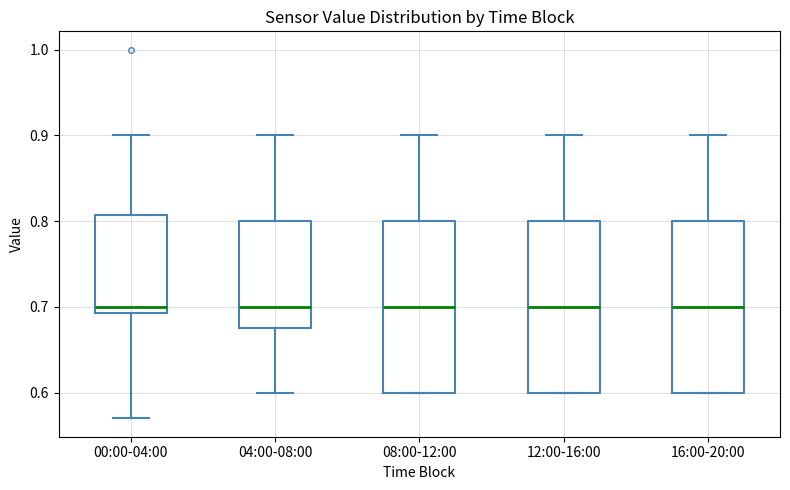

Reading left to right, read every box against the y-axis: the position of its median line, the range the box covers, and the ends of its whiskers. The values are not printed on the chart, so give them approximately, as read against the axis.

00:00-04:00: median 0.70, box 0.69 to 0.81, whiskers 0.57 to 0.90
04:00-08:00: median 0.70, box 0.68 to 0.80, whiskers 0.60 to 0.90
08:00-12:00: median 0.70, box 0.60 to 0.80, whiskers 0.60 to 0.90
12:00-16:00: median 0.70, box 0.60 to 0.80, whiskers 0.60 to 0.90
16:00-20:00: median 0.70, box 0.60 to 0.80, whiskers 0.60 to 0.90